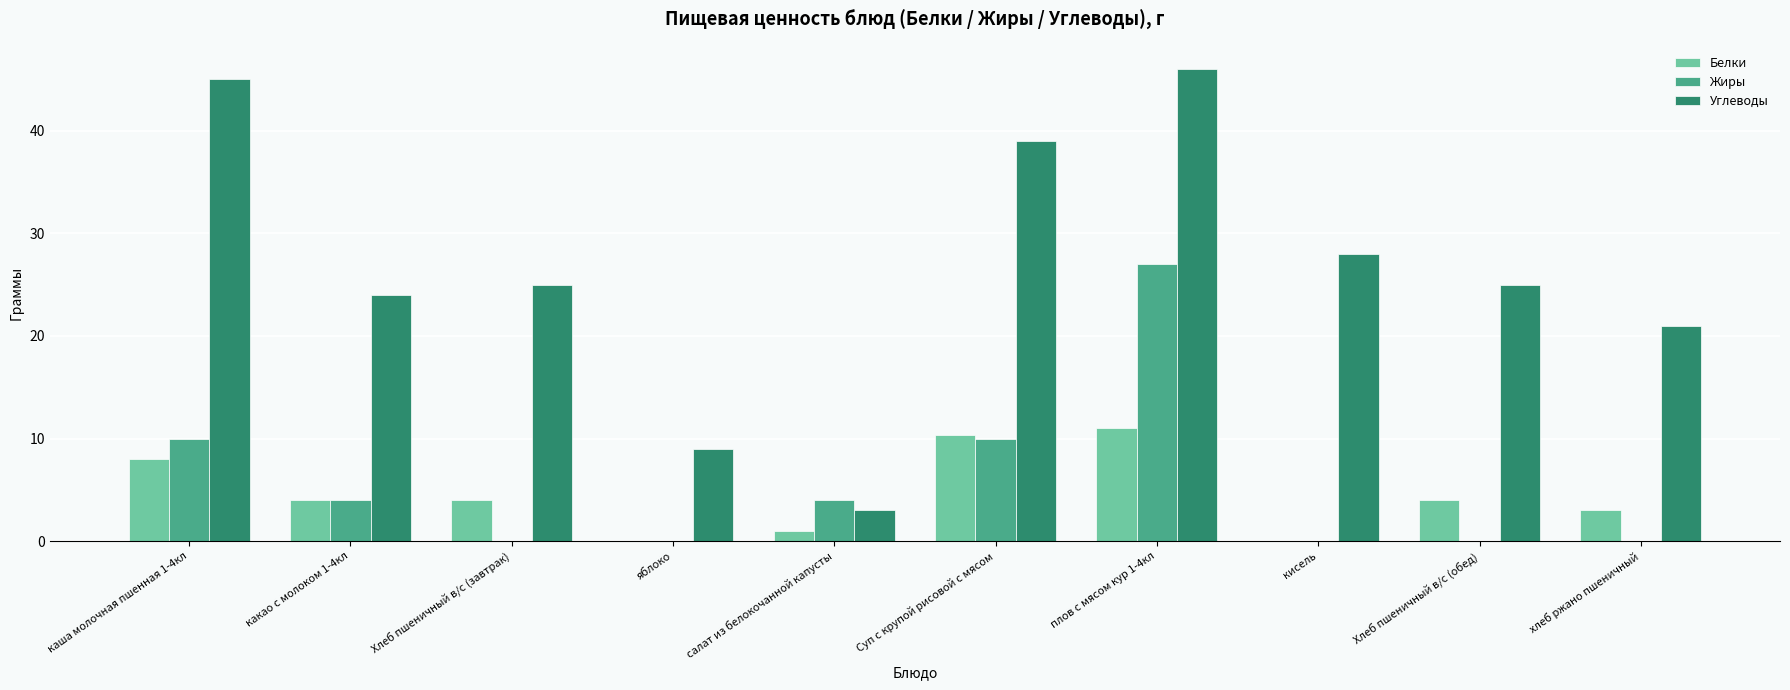

What is the spread (max minus min) of values at плов с мясом кур 1-4кл?

35.0